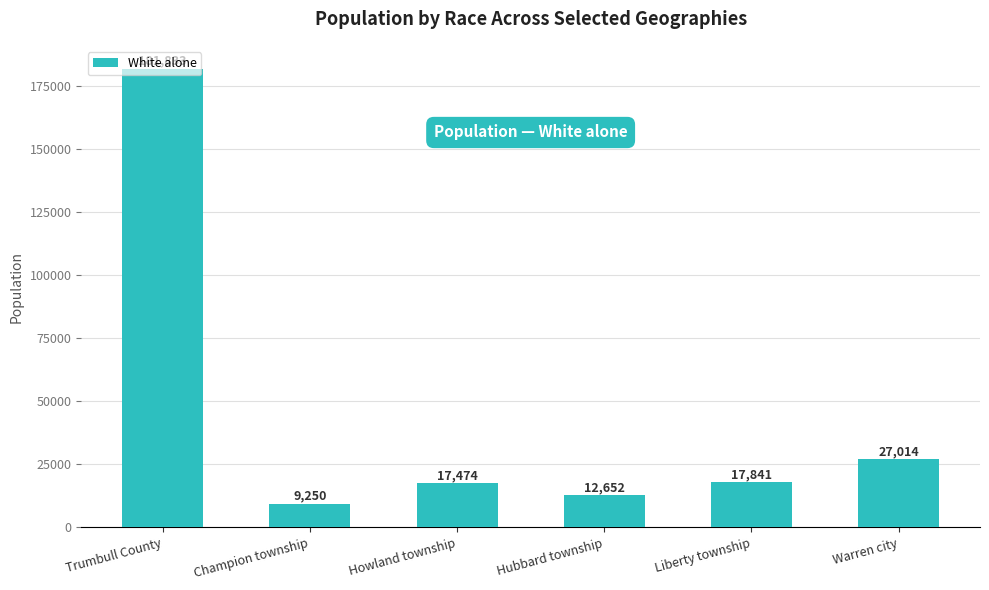

What is the ratio of the value at Warren city to the value at Howland township?

1.5